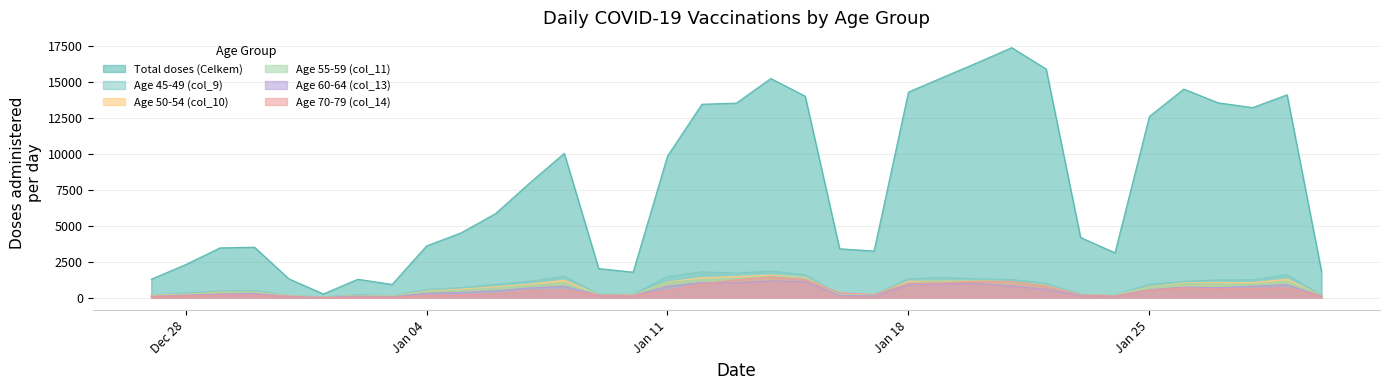

Which series has the largest range (max minus min)?

Total doses (Celkem)